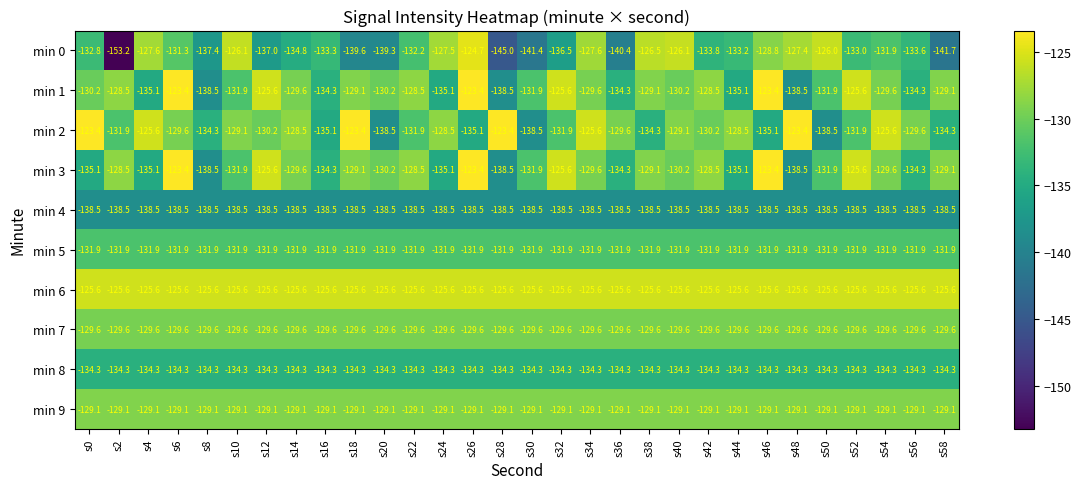

Which label corresponds to the smallest value in the chart?

s2